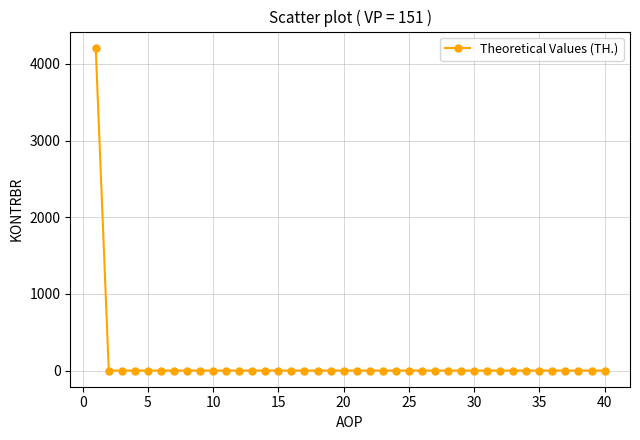

What is the sum of all values?

4211.9